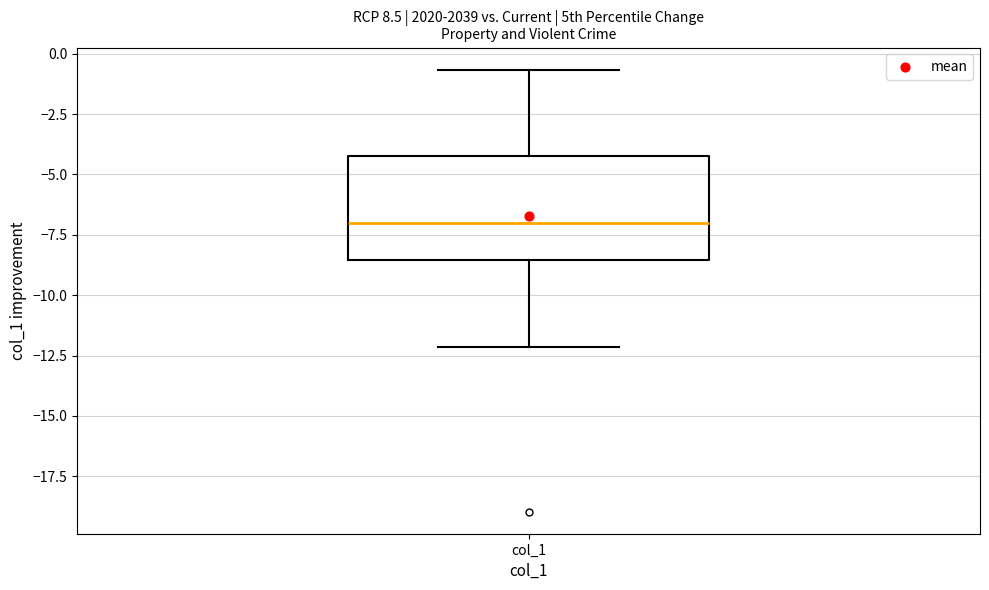

Where does the lower whisker of the box for col_1 end on the y-axis? The values are not printed on the chart, so give them approximately, as read against the axis.

-12.0